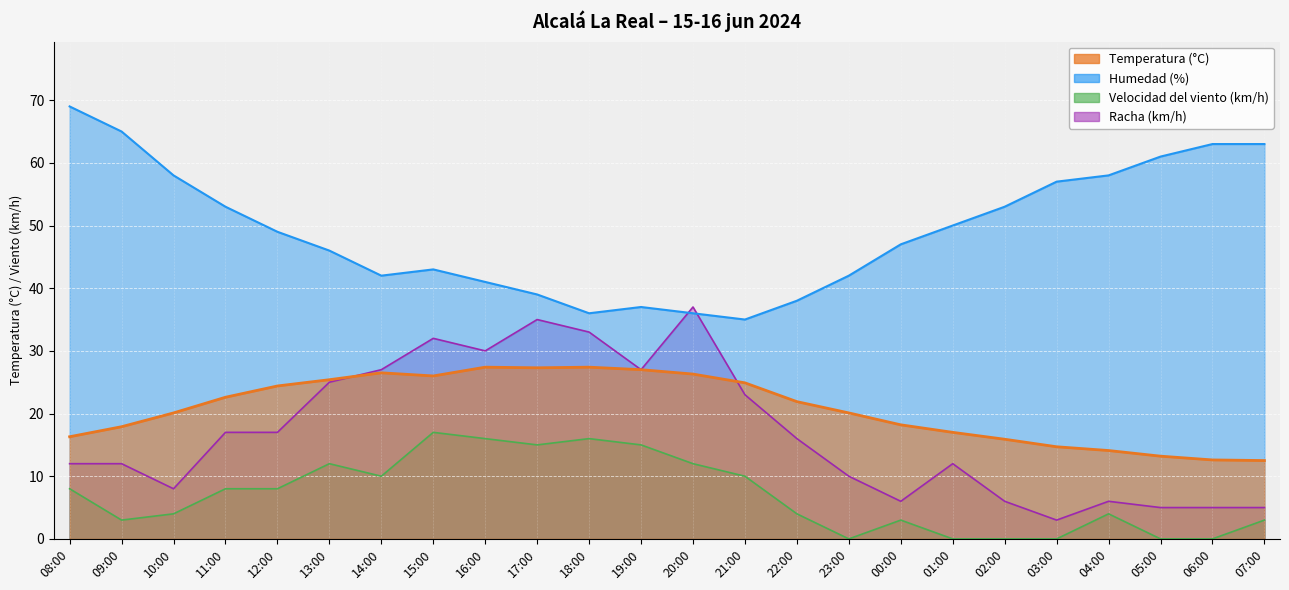

Which series has the largest total across all categories?

Humedad (%)